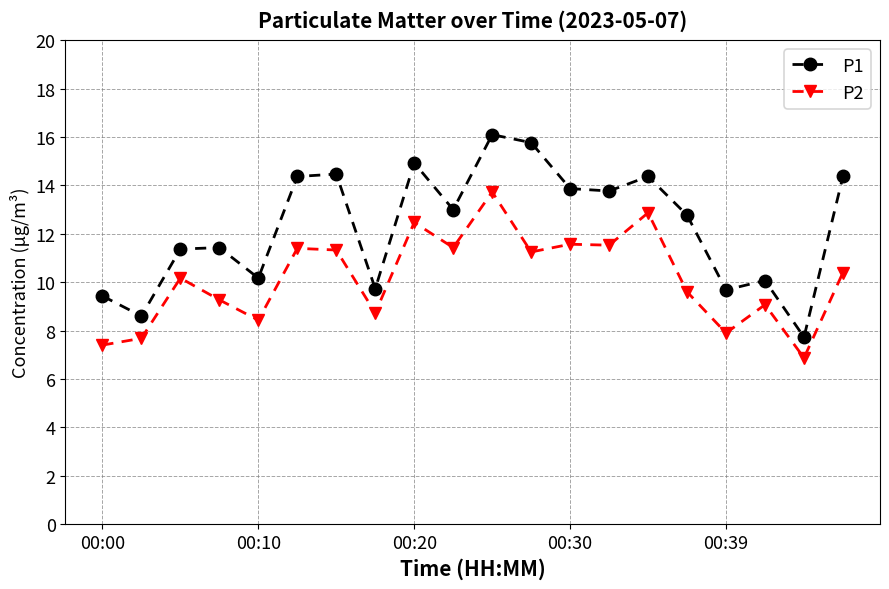

Which series has the largest total across all categories?

P1